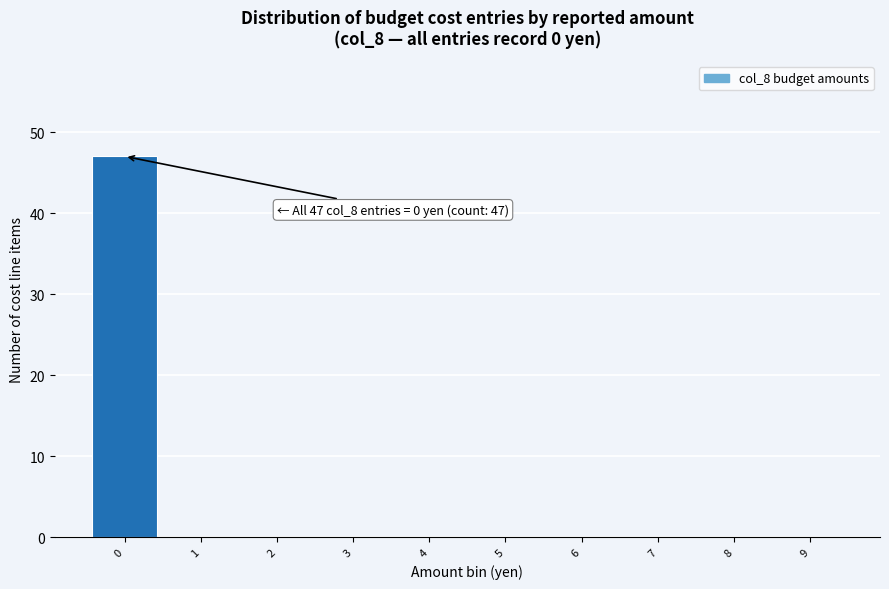

Which range on the x-axis has the tallest bar?

-0.5 to 0.5